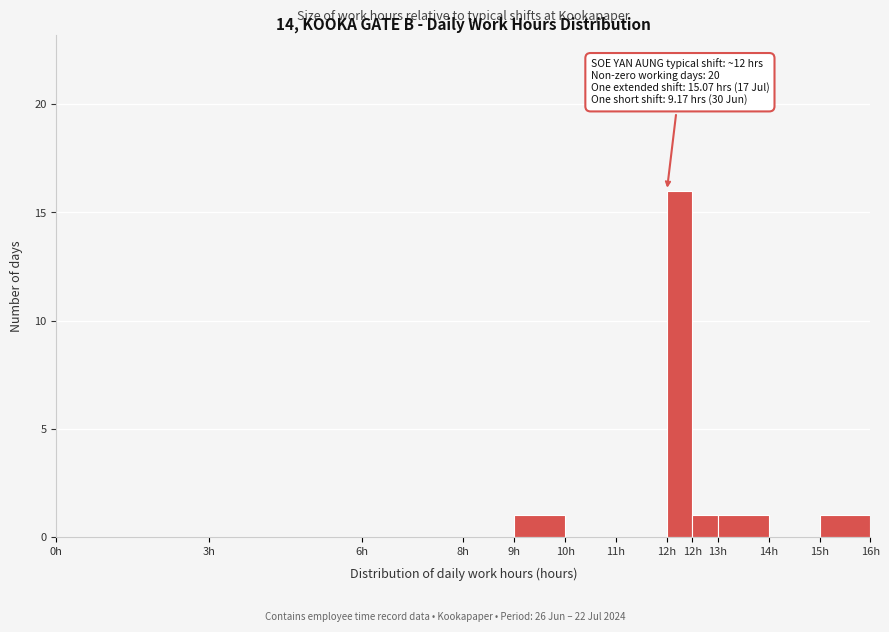

Count the number of data series in this chart.

1